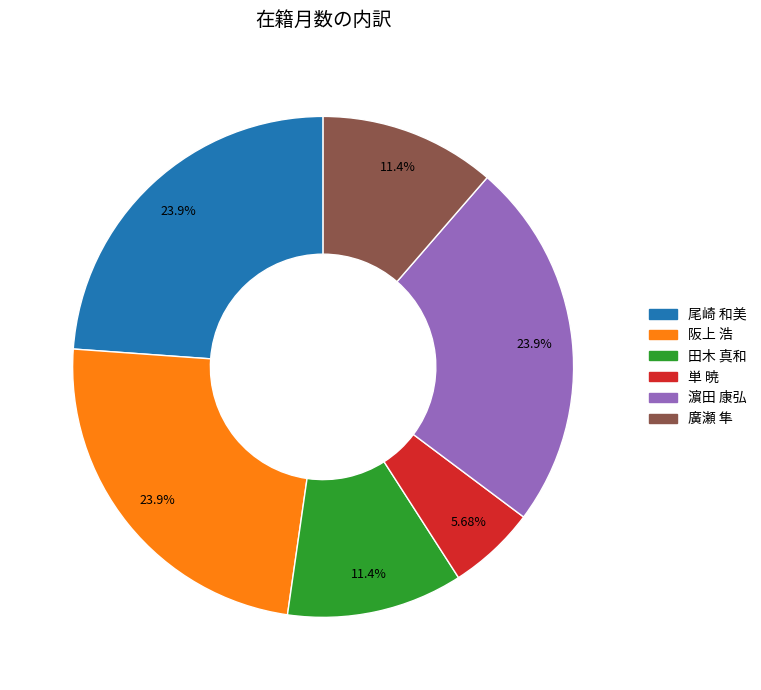

Count the number of slices in the pie.

6